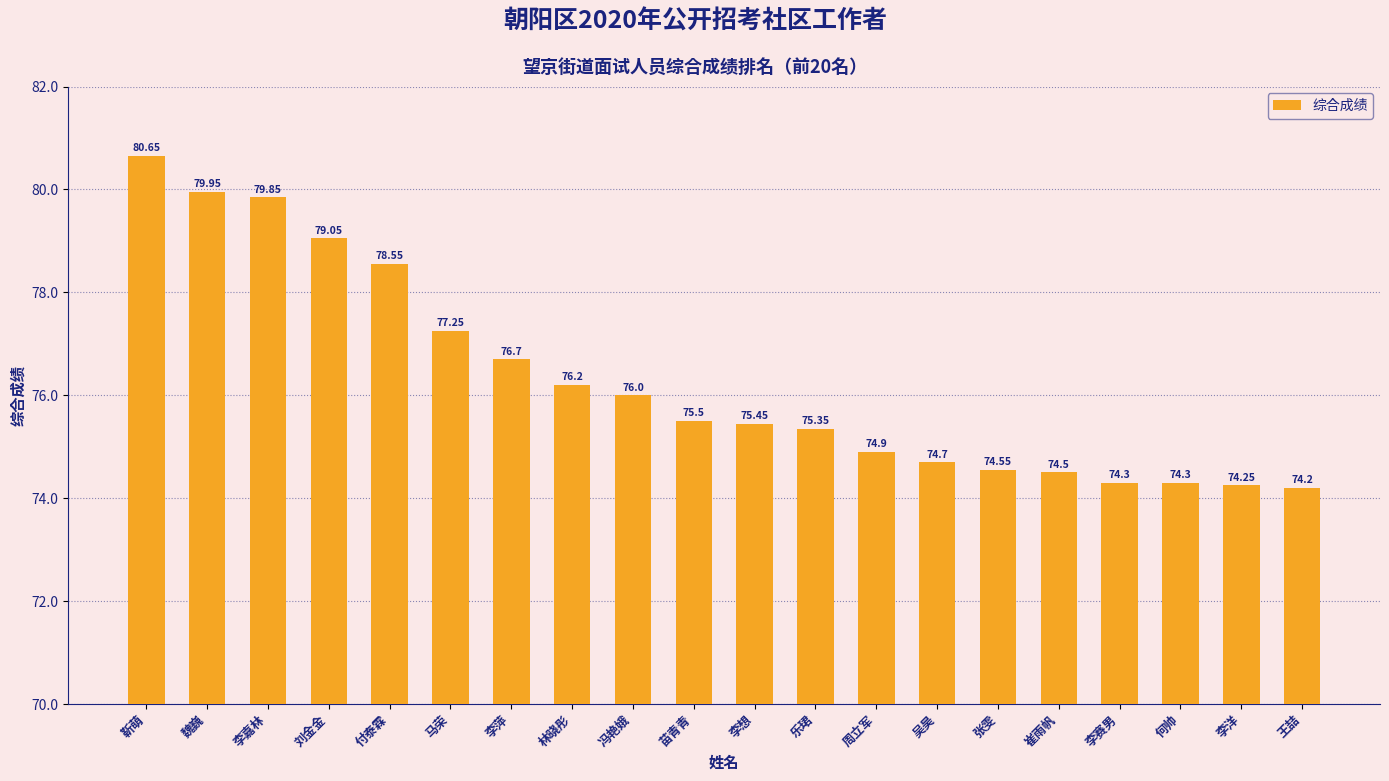

How many values exceed 75?

12